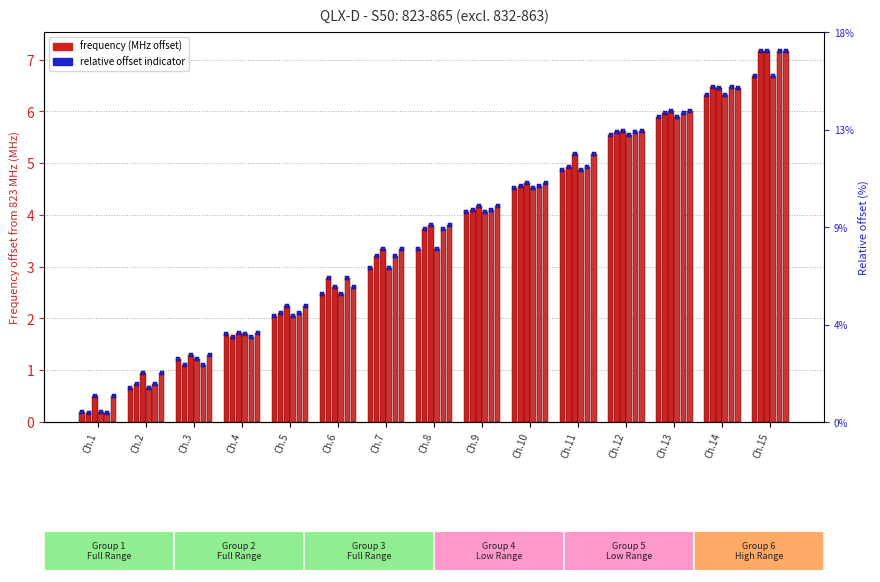

List the labels in order of Group 4 value, smallest first.

Ch.1, Ch.2, Ch.3, Ch.4, Ch.5, Ch.6, Ch.7, Ch.8, Ch.9, Ch.10, Ch.11, Ch.12, Ch.13, Ch.14, Ch.15